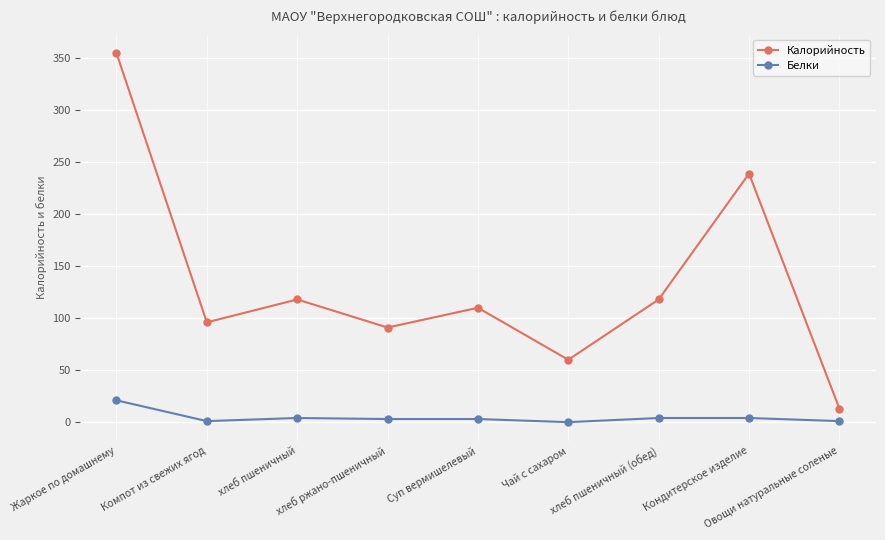

Count the number of data series in this chart.

2